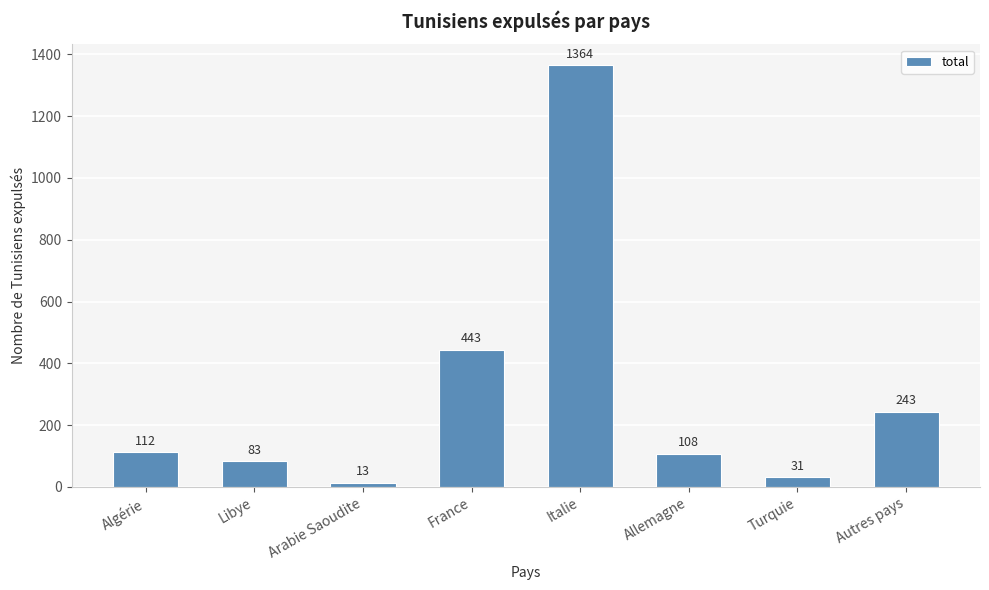

Which category has the lowest value across all series?

Arabie Saoudite